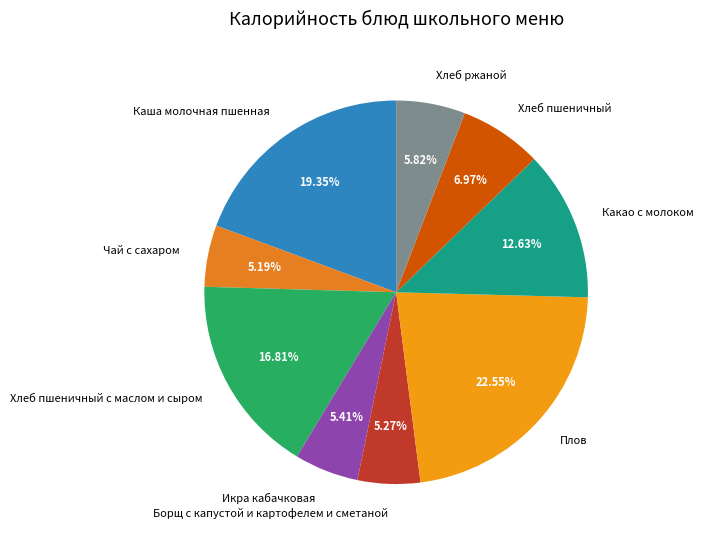

Is it true that Икра кабачковая is 15% of the pie?

False